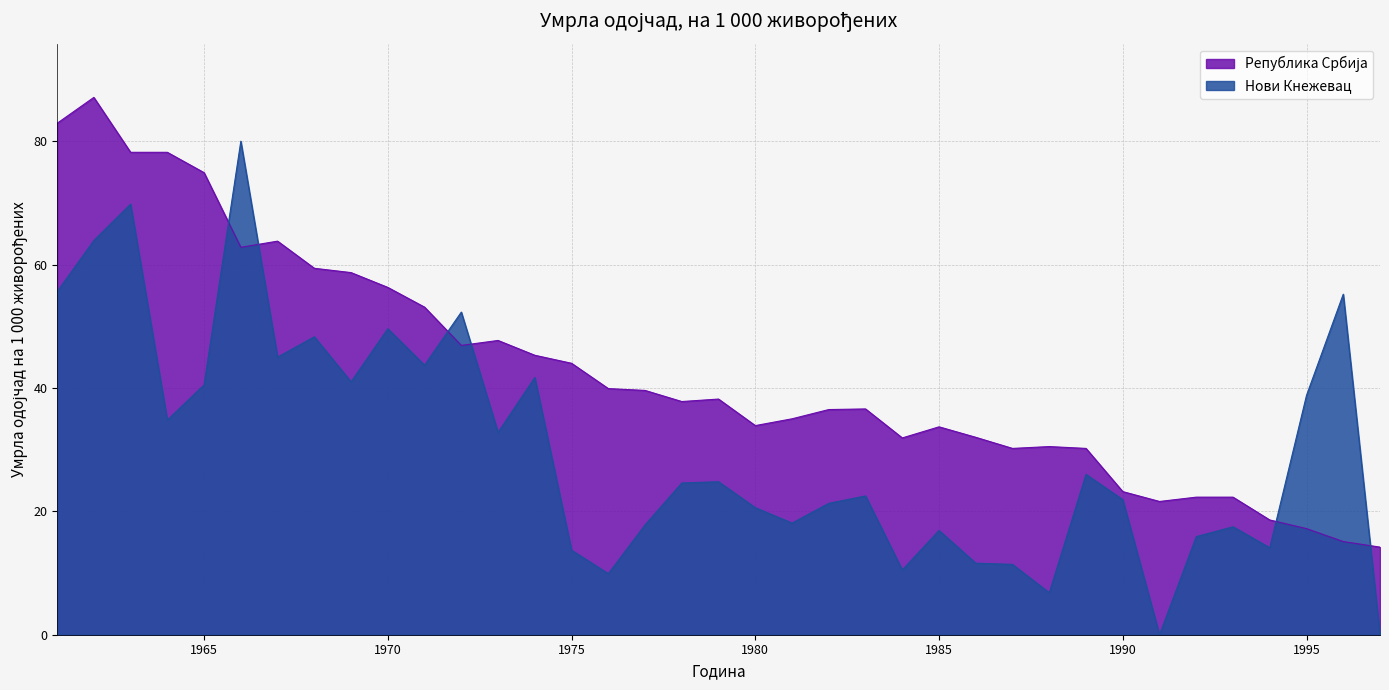

What is the sum of the Нови Кнежевац values at 1969 and 1991?

41.0